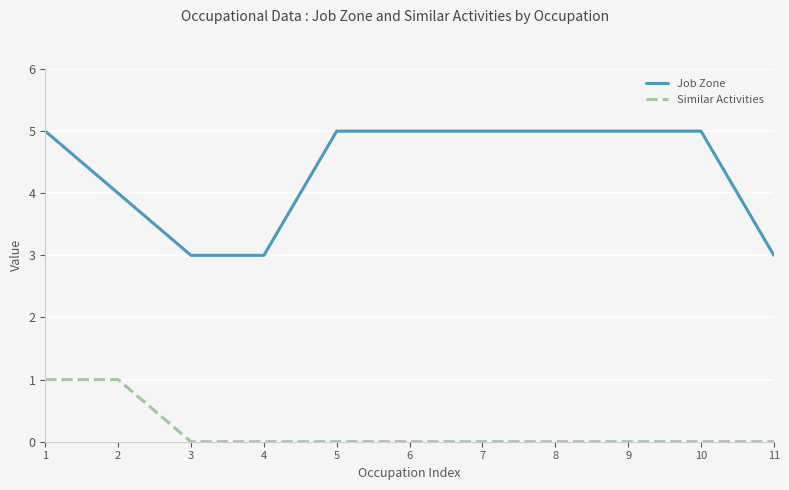

List the series in order of their peak value, lowest first.

Similar Activities, Job Zone